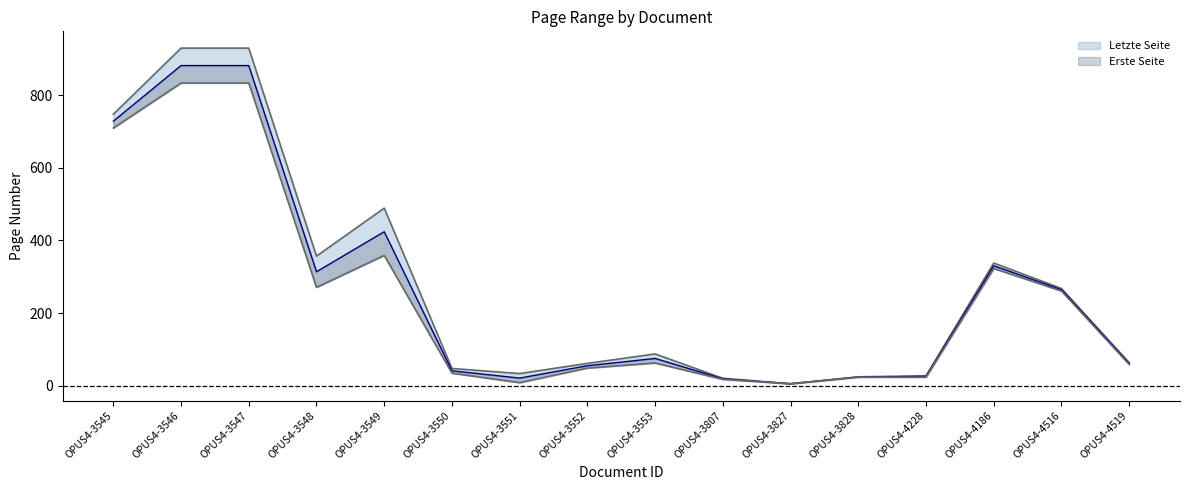

What is the average value of the Letzte Seite series?

277